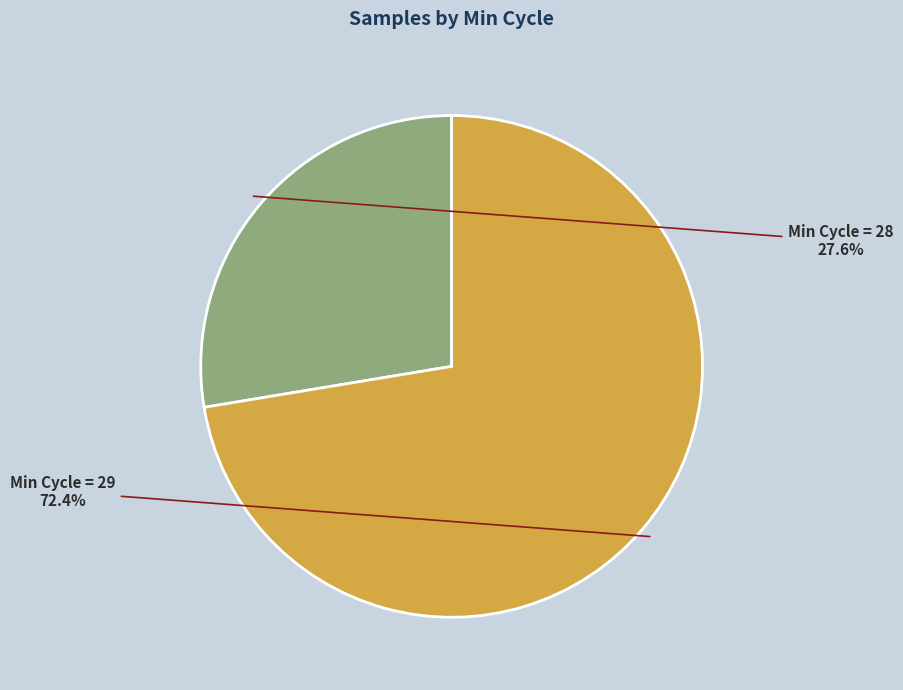

Is there a majority slice in this chart?

Yes